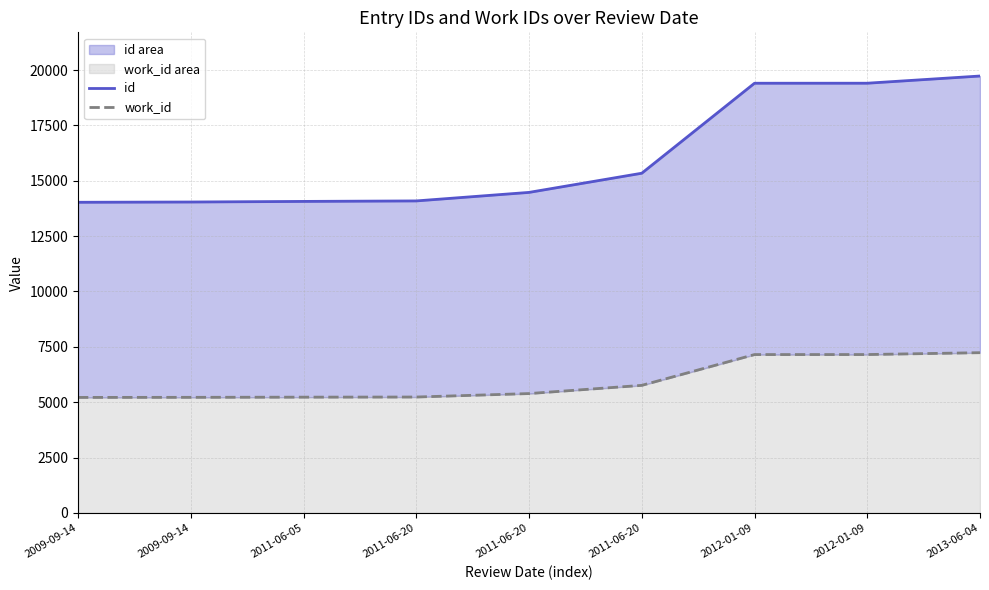

Rank the series by their maximum value, from highest to lowest.

id, work_id